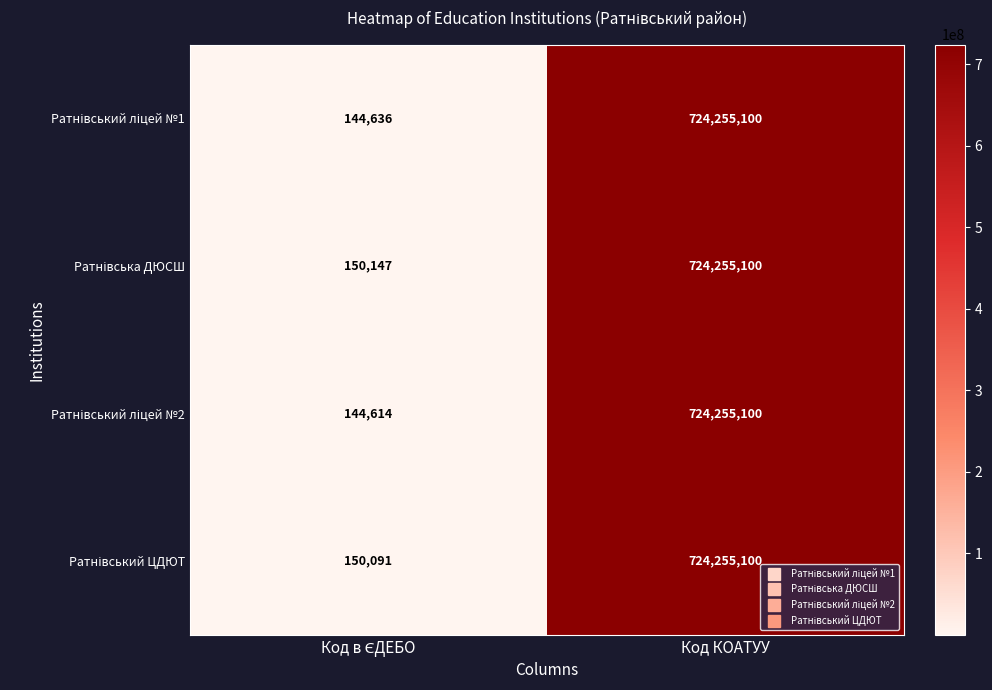

At which category is the sum across all series the highest?

Код КОАТУУ